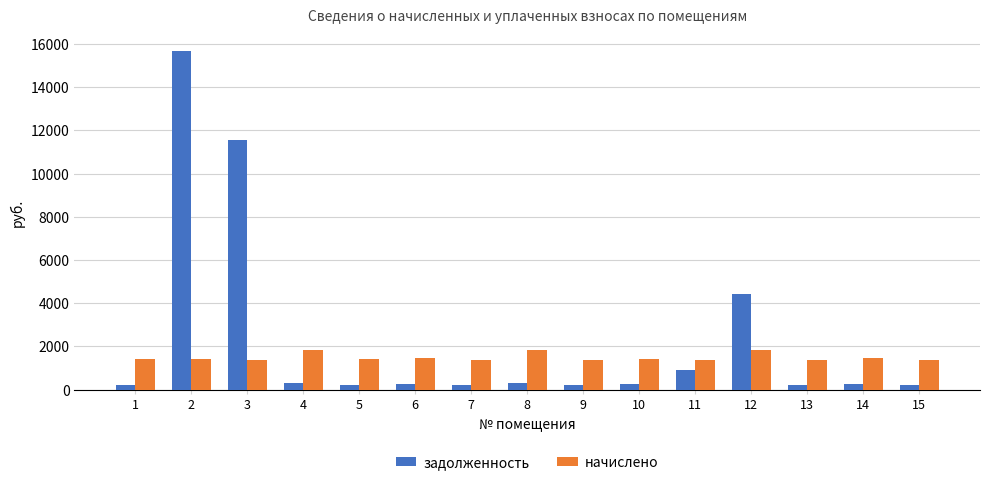

What are all the series names shown in the legend?

задолженность, начислено